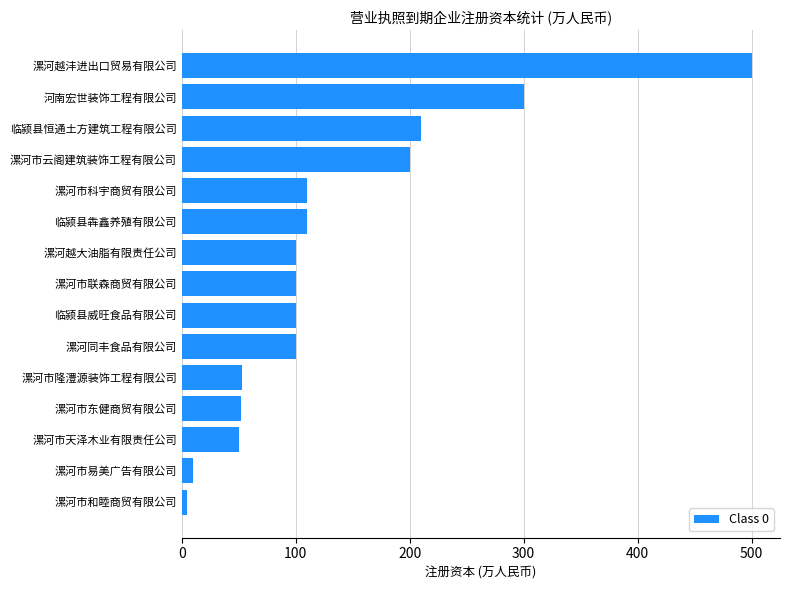

True or false: the data shows 25 at 漯河市东健商贸有限公司.

False